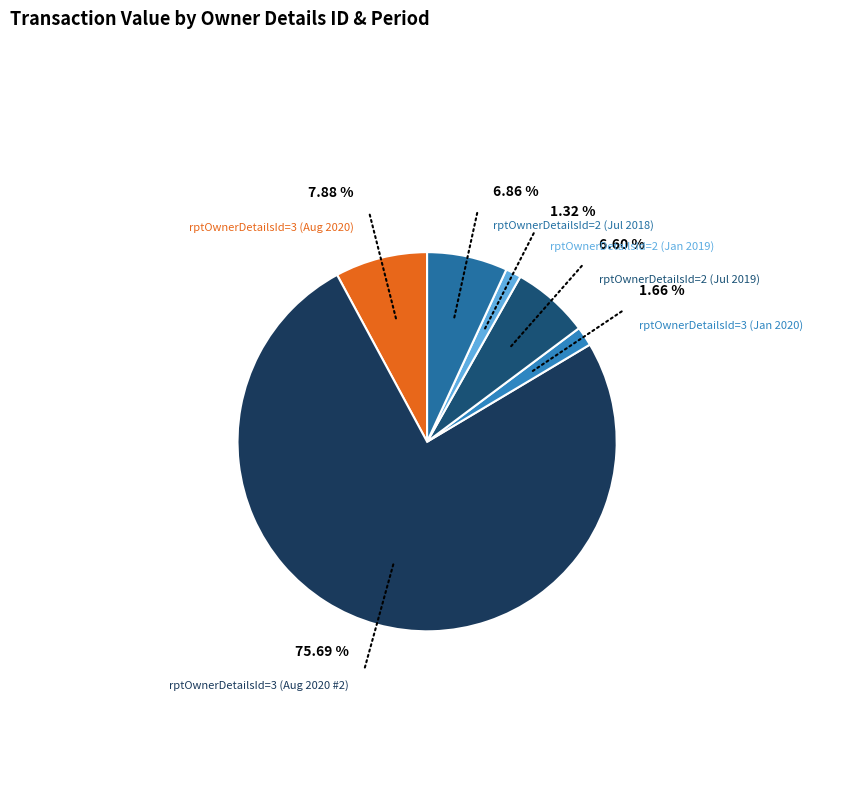

Is the sum of rptOwnerDetailsId=3 (Aug 2020) and rptOwnerDetailsId=3 (Aug 2020 #2) greater than half?

Yes